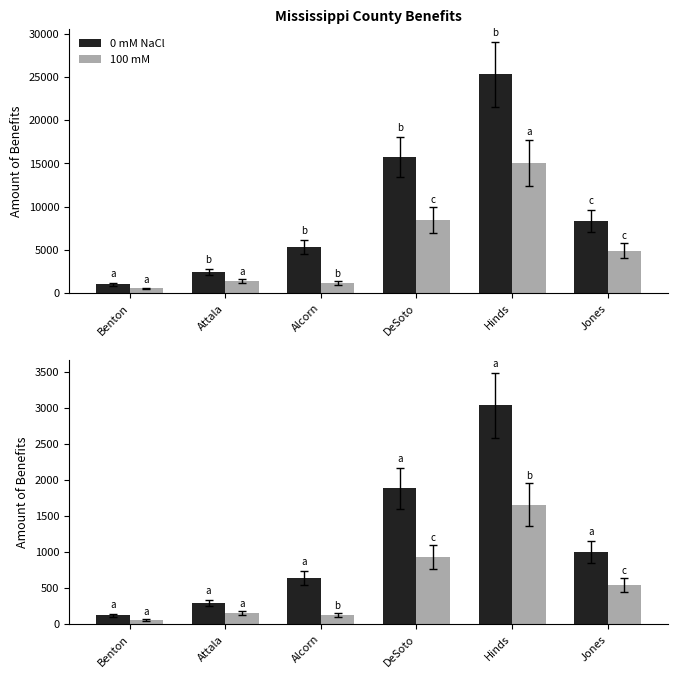

Where is 100 mM nearest to the value 856?

DeSoto